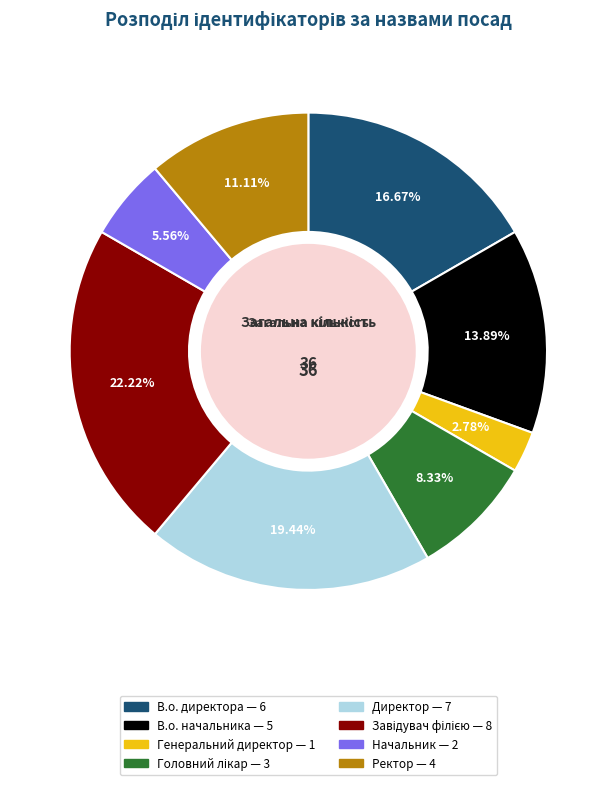

To the nearest percent, what percentage of the pie is Начальник?

6%